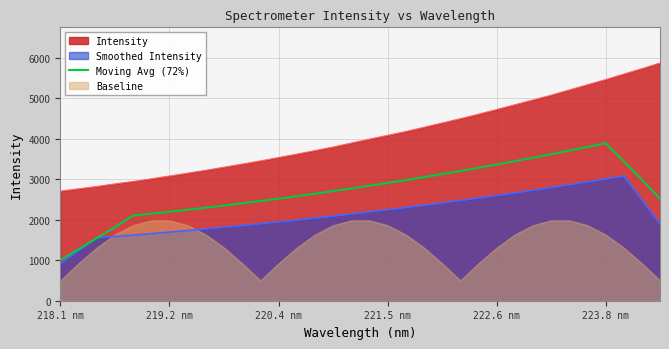

Reading right to left, list all the values displayed in this chart.

2519.8	2988.3	3445.2	3891.5	3798.7	3707.9	3618.7	3531.9	3446.9	3364.0	3283.2	3204.5	3128.1	3053.6	2980.6	2909.7	2840.5	2773.2	2707.8	2644.0	2581.5	2521.1	2462.9	2406.5	2351.5	2298.3	2247.1	2197.4	2149.3	2102.8	1819.3	1542.0	1271.1	1006.0